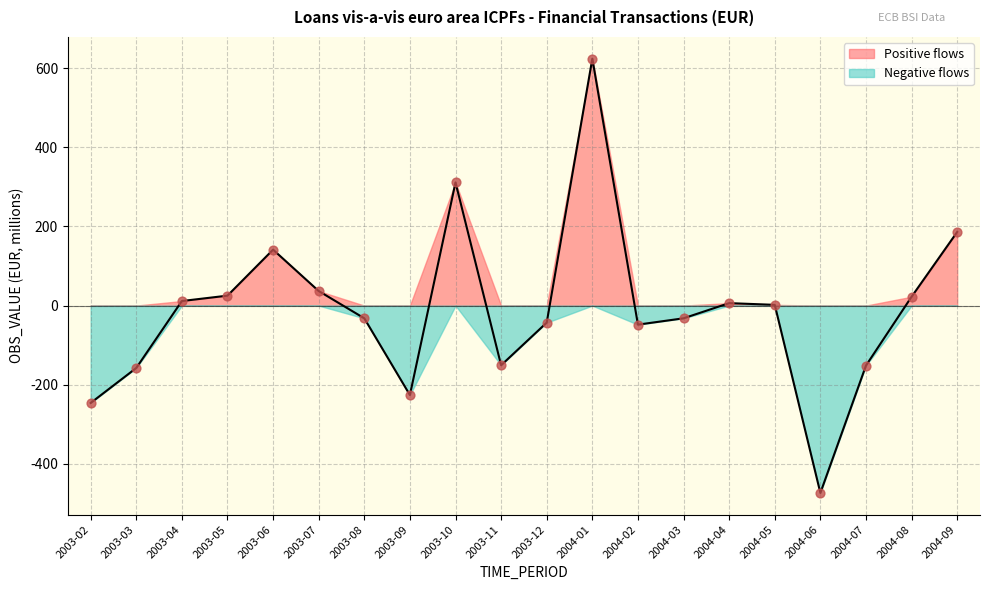

Which has a higher value, 2003-03 or 2003-10?

2003-10